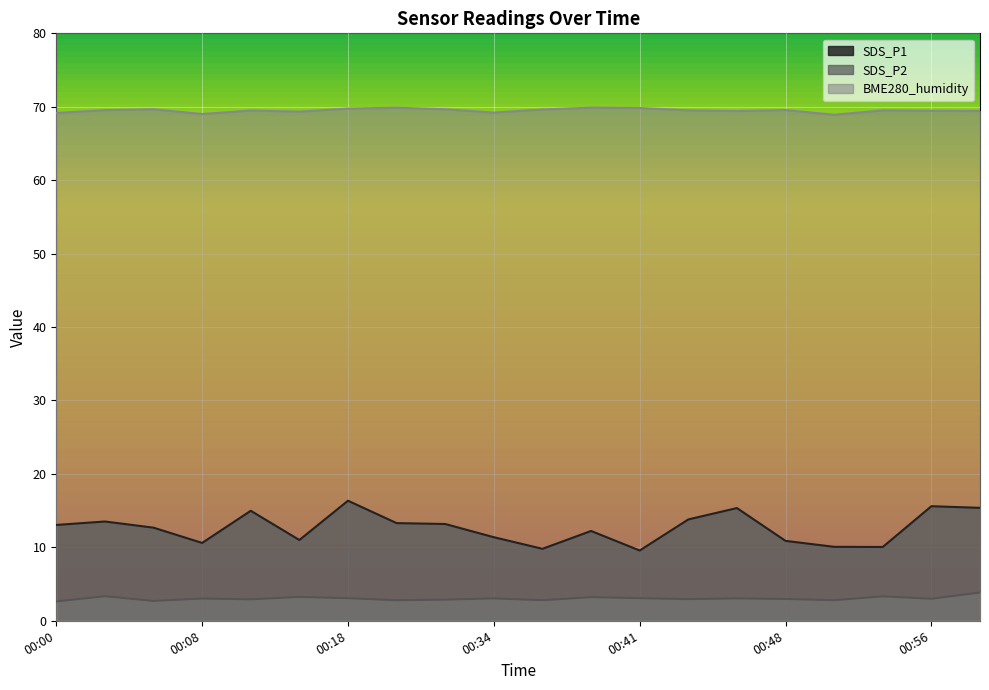

How many lines are shown in the chart?

3